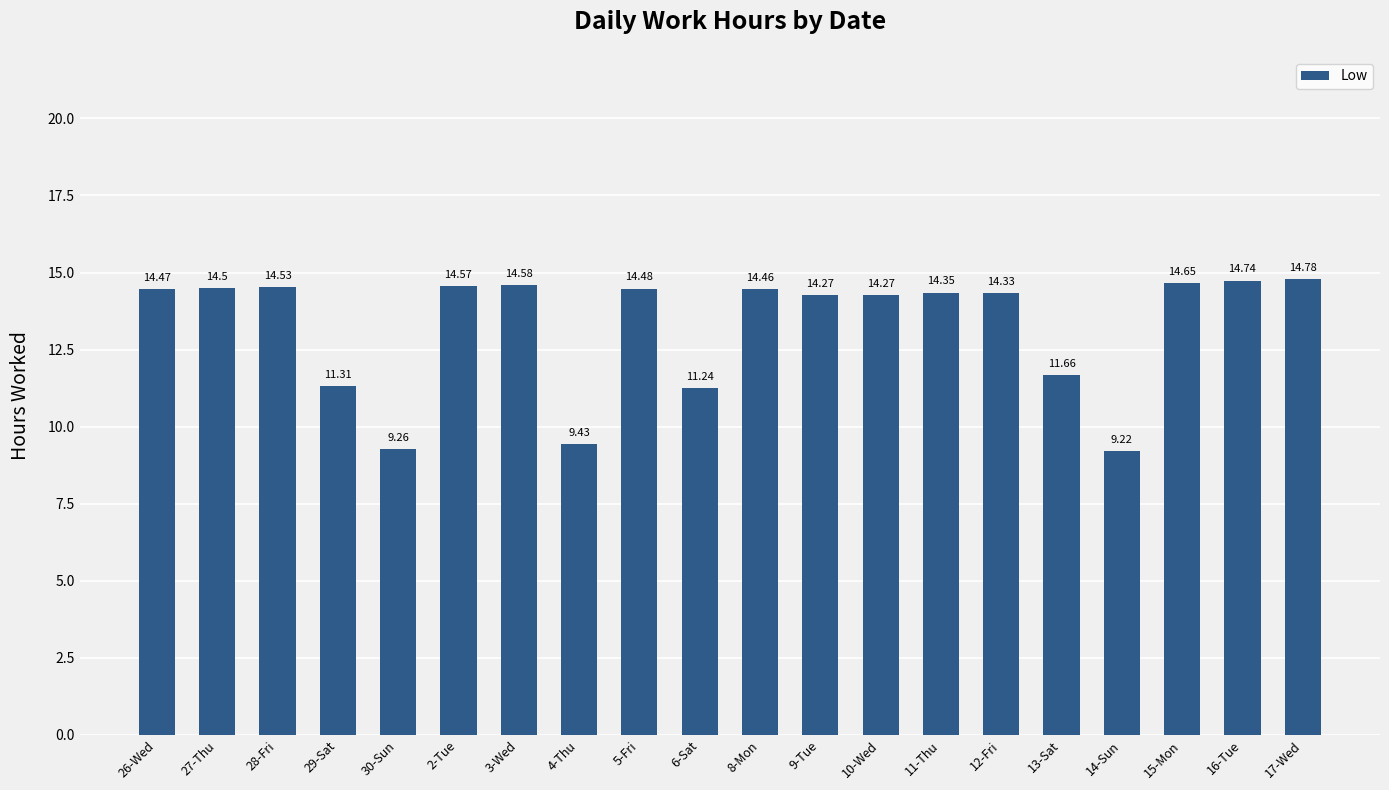

The chart shows a value of 14.5 at 26-Wed. True or false?

True